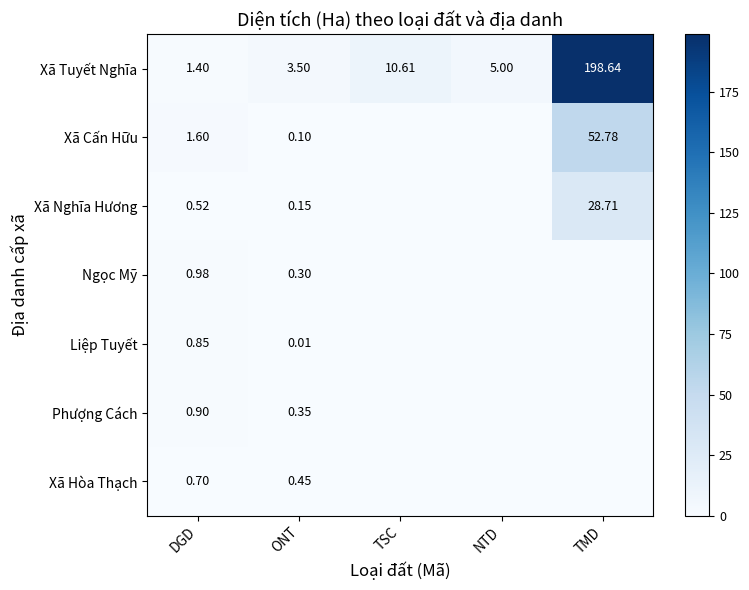

Rank the series at ONT from highest to lowest value.

Xã Tuyết Nghĩa, Xã Hòa Thạch, Phượng Cách, Ngọc Mỹ, Xã Nghĩa Hương, Xã Cấn Hữu, Liệp Tuyết